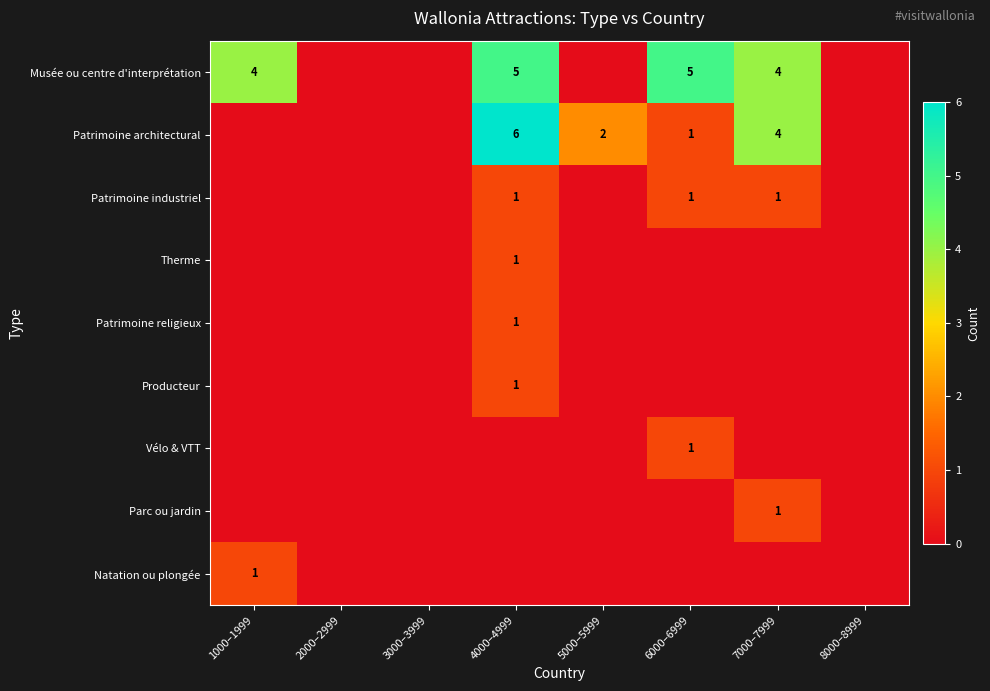

The value of Therme at 4000–4999 is 1. True or false?

True